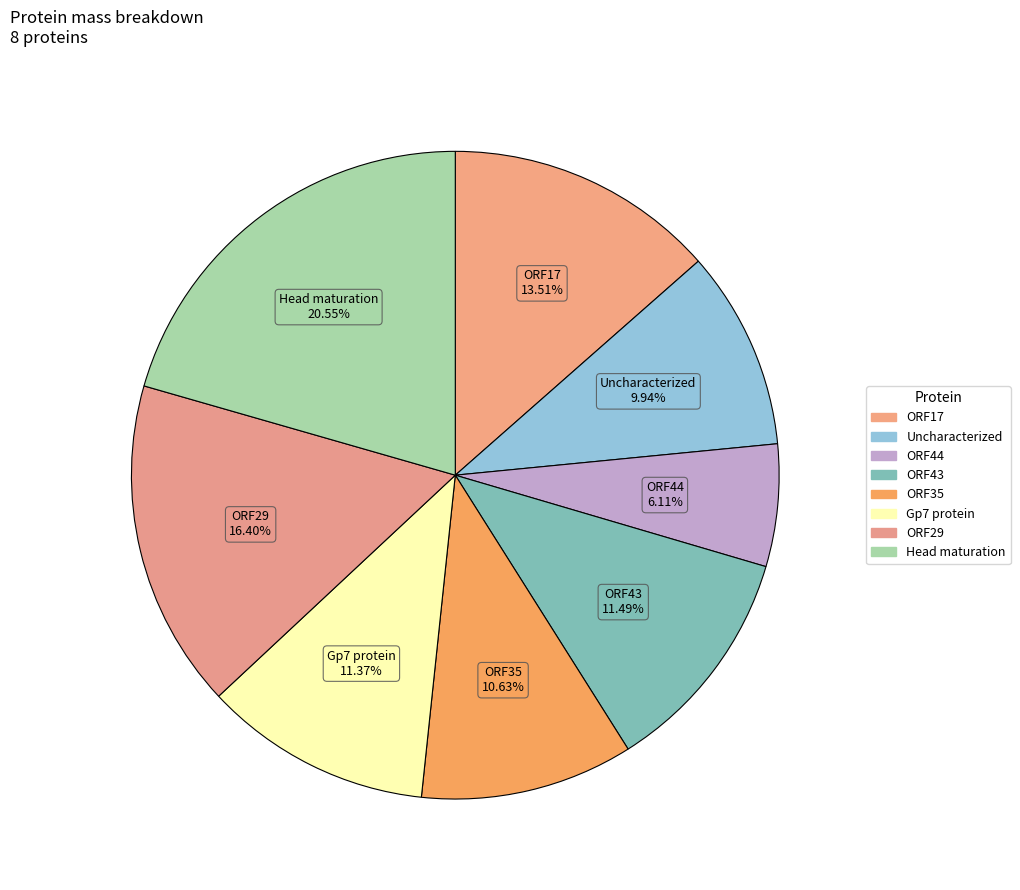

Does Gp7 protein account for over 50% of the chart?

No